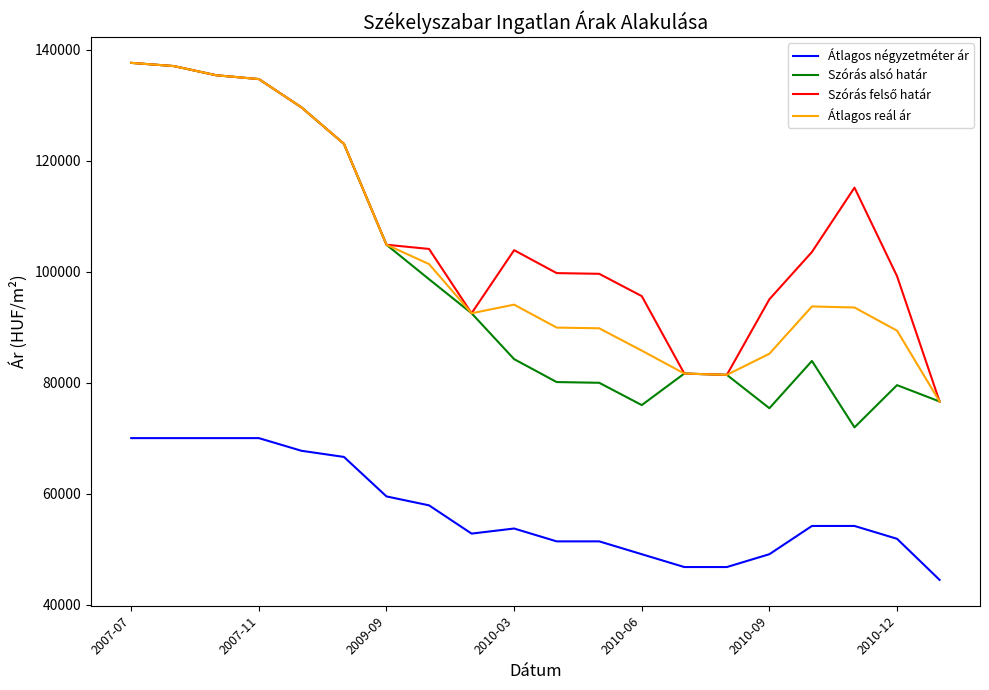

What is the minimum value shown in the chart?

44444